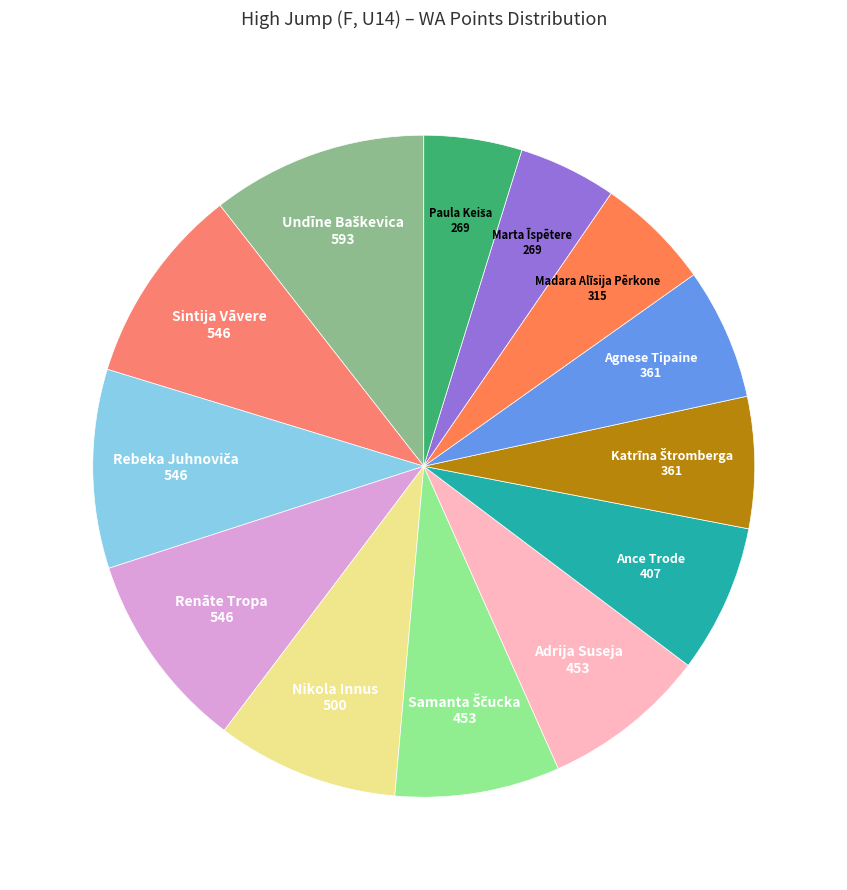

Is it true that Ance Trode is 12% of the pie?

False